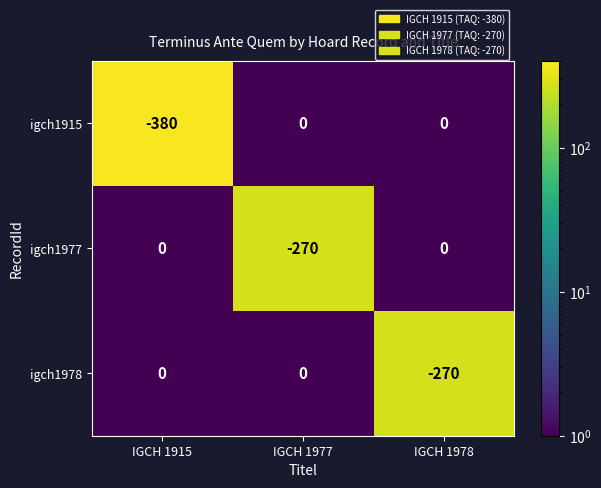

Is the value of igch1977 at IGCH 1978 greater than the value of igch1978 at IGCH 1978?

Yes